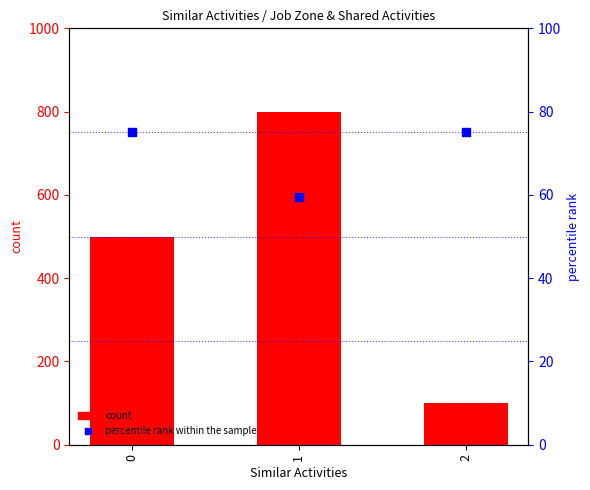

At which category is the sum across all series the highest?

1